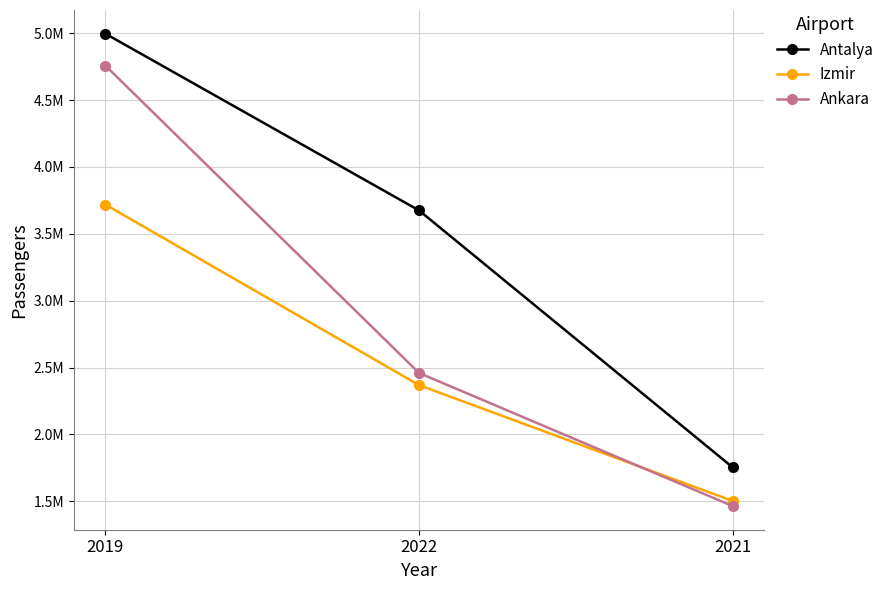

Which series changed the most between 2019 and 2022?

Ankara